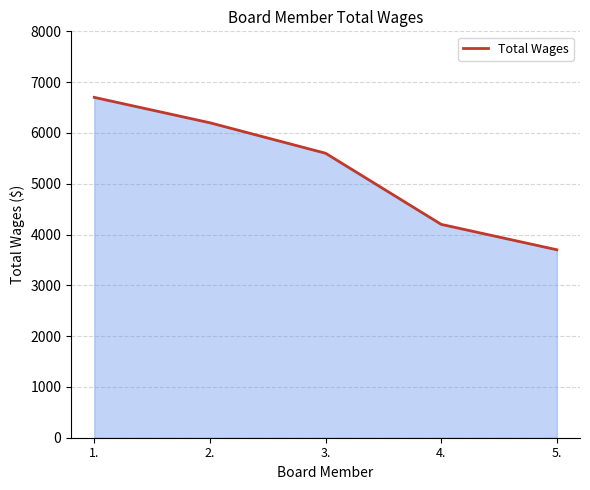

List the labels in order of value, largest first.

1., 2., 3., 4., 5.